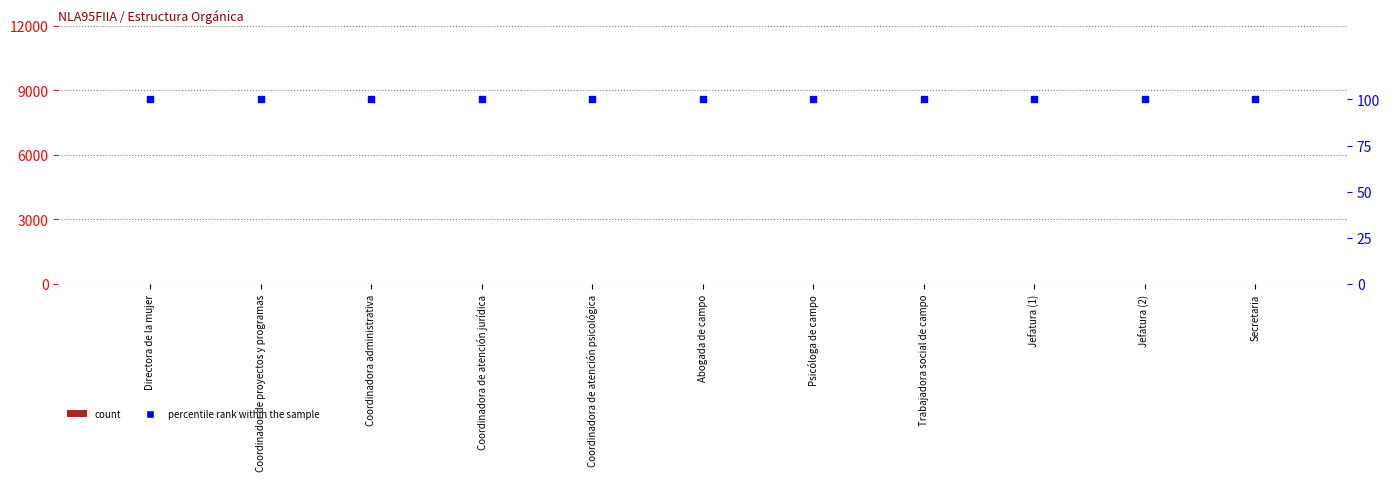

Which series has the largest total across all categories?

percentile rank within the sample